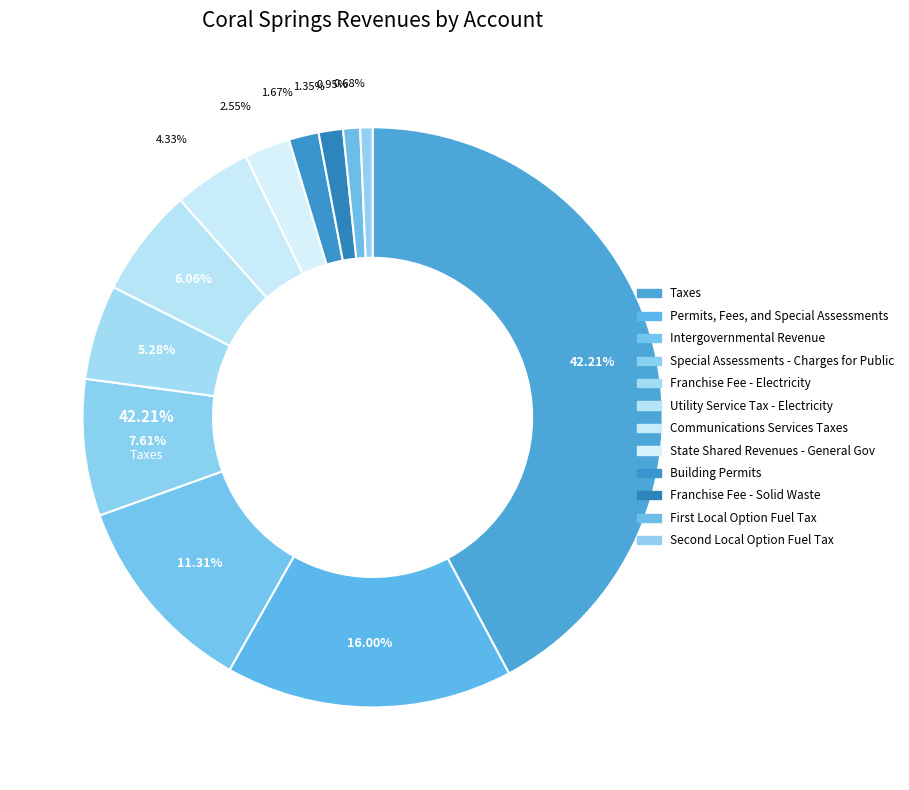

What percentage is NOT represented by Permits, Fees, and Special Assessments?

84.0%